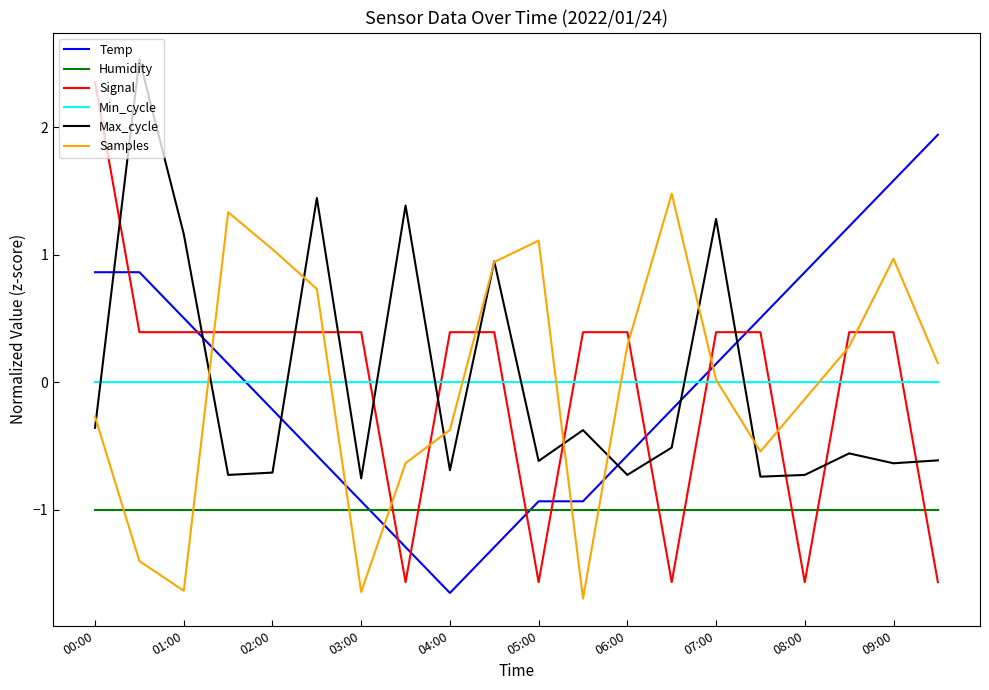

What are all the series names shown in the legend?

Temp, Humidity, Signal, Min_cycle, Max_cycle, Samples